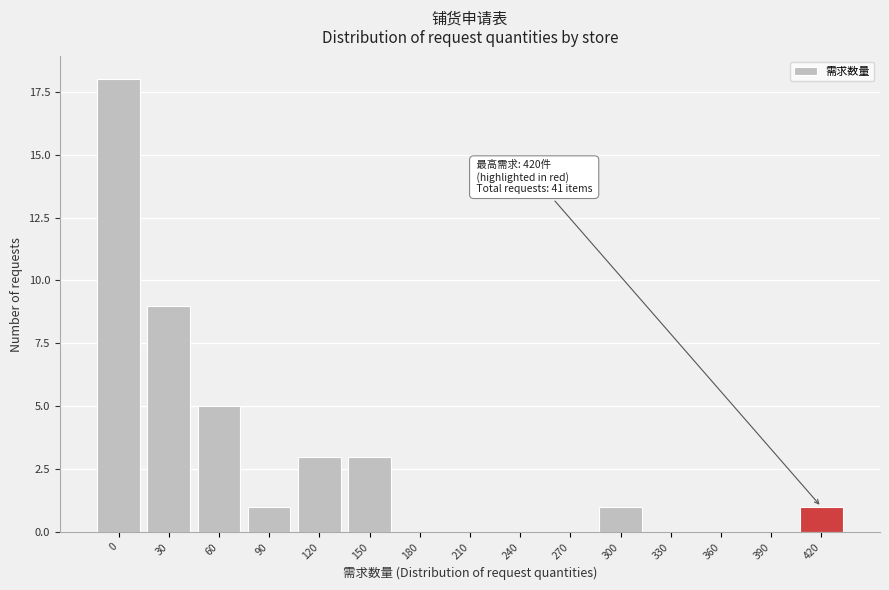

Reading left to right, transcribe all the data shown in this chart.

0=18	30=9	60=5	90=1	120=3	150=3	180=0	210=0	240=0	270=0	300=1	330=0	360=0	390=0	420=1